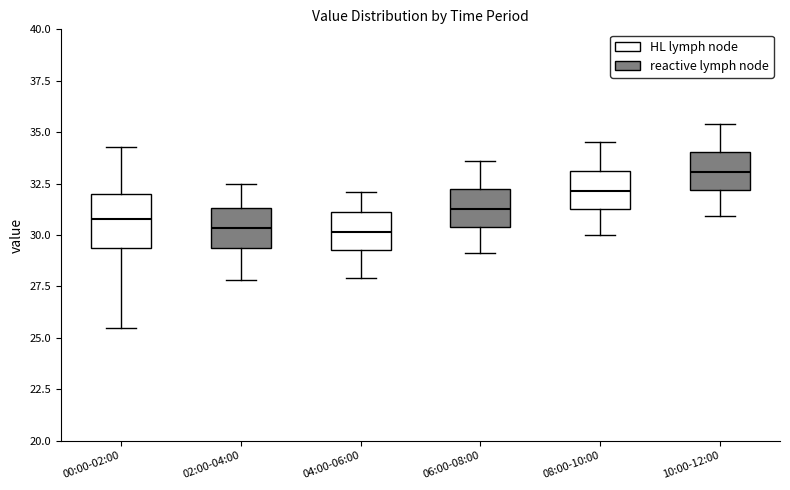

Where does the upper whisker of the box for 00:00-02:00 end on the y-axis? The values are not printed on the chart, so give them approximately, as read against the axis.

34.5